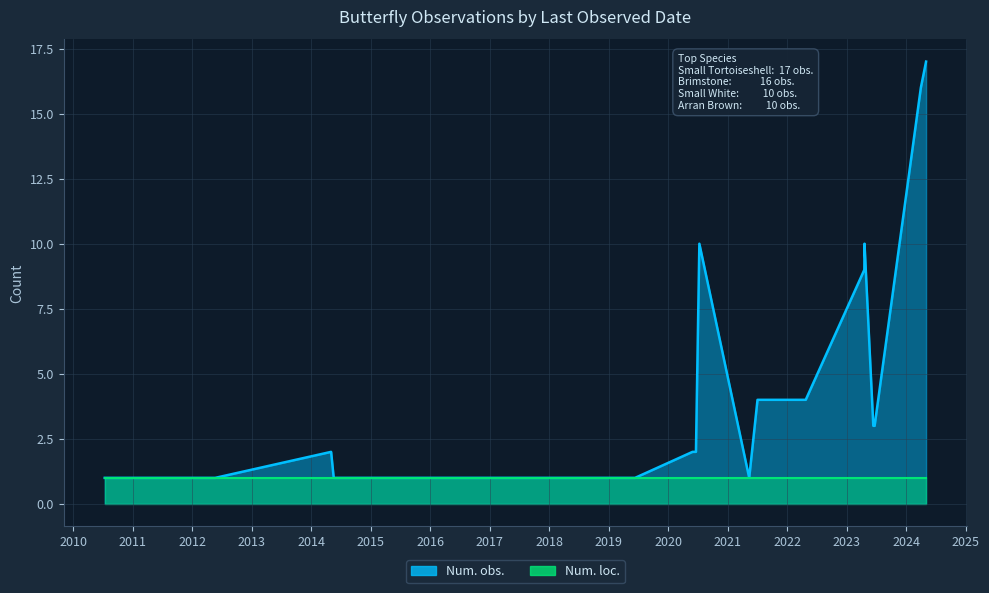

Does the chart have visible grid lines?

Yes